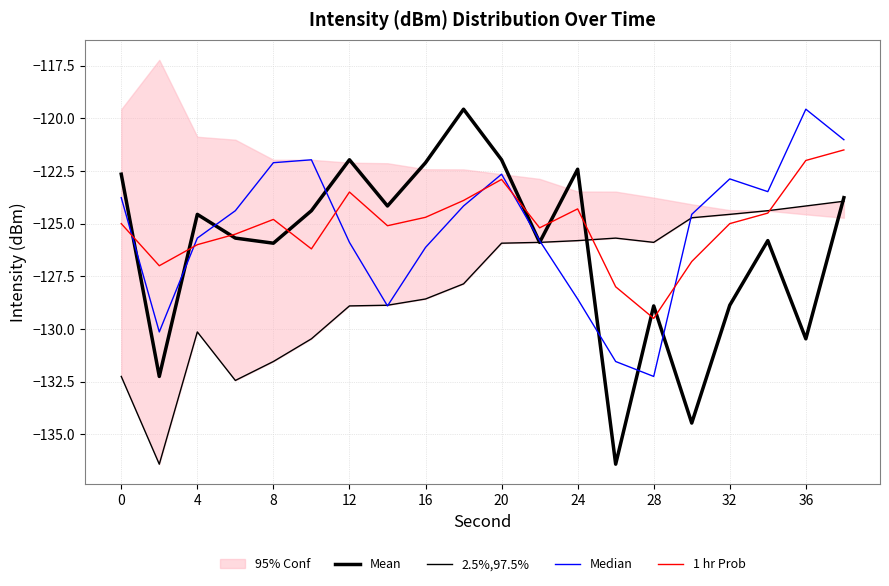

What is the maximum value shown in the chart?

-119.6